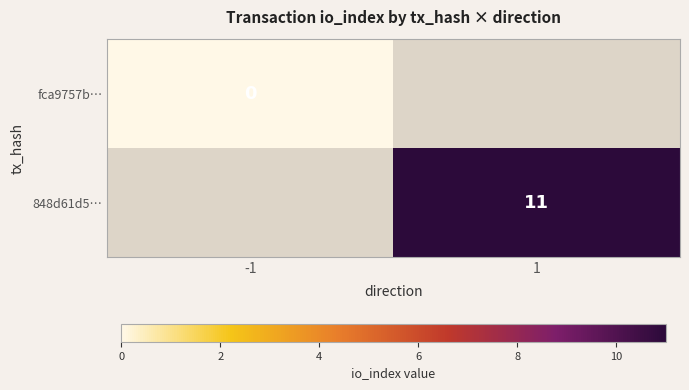

The value of 848d61d5… at 1 is 11. True or false?

True